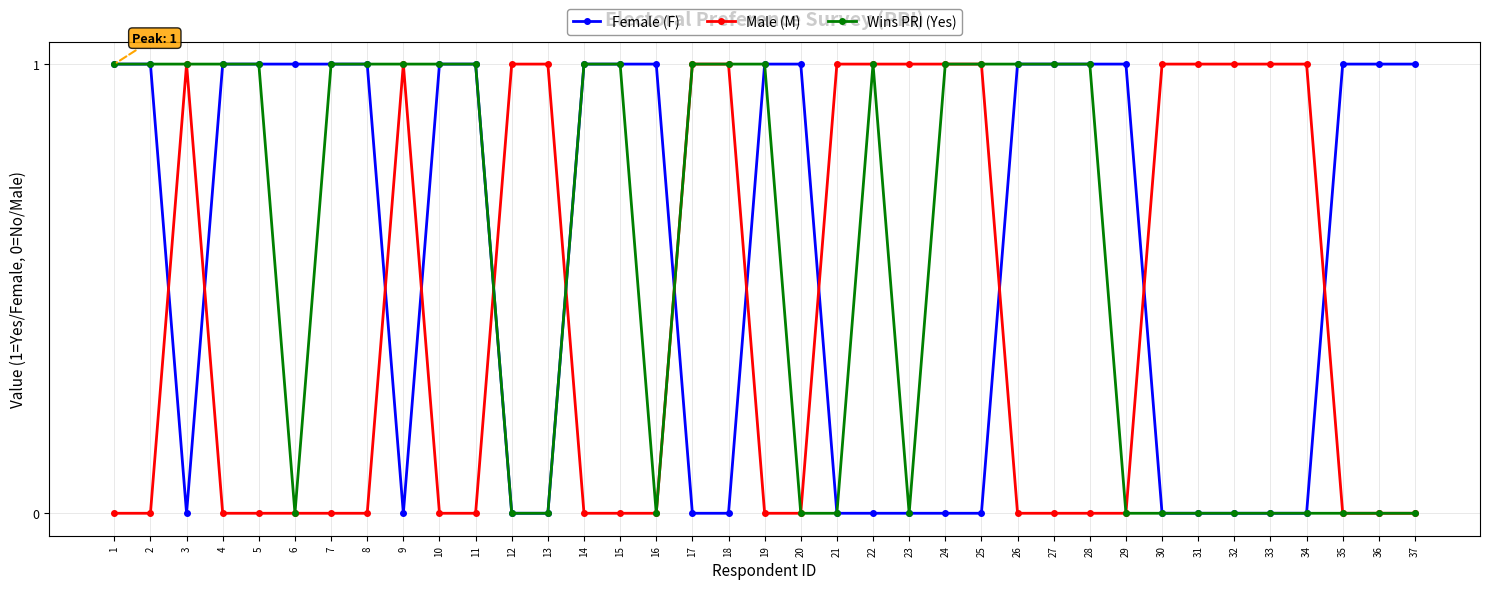

True or false: Female (F) has a value of 0 at 23.

True